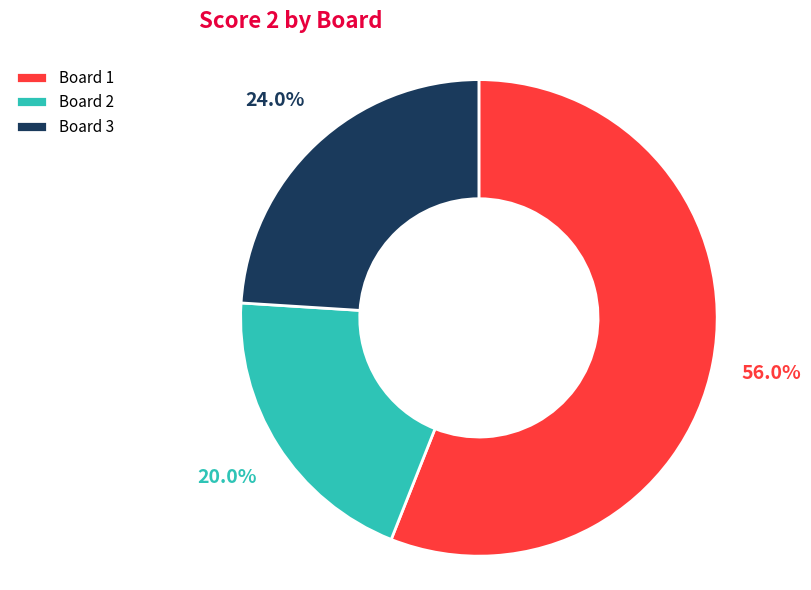

To the nearest percent, what portion does Board 1 represent?

56%